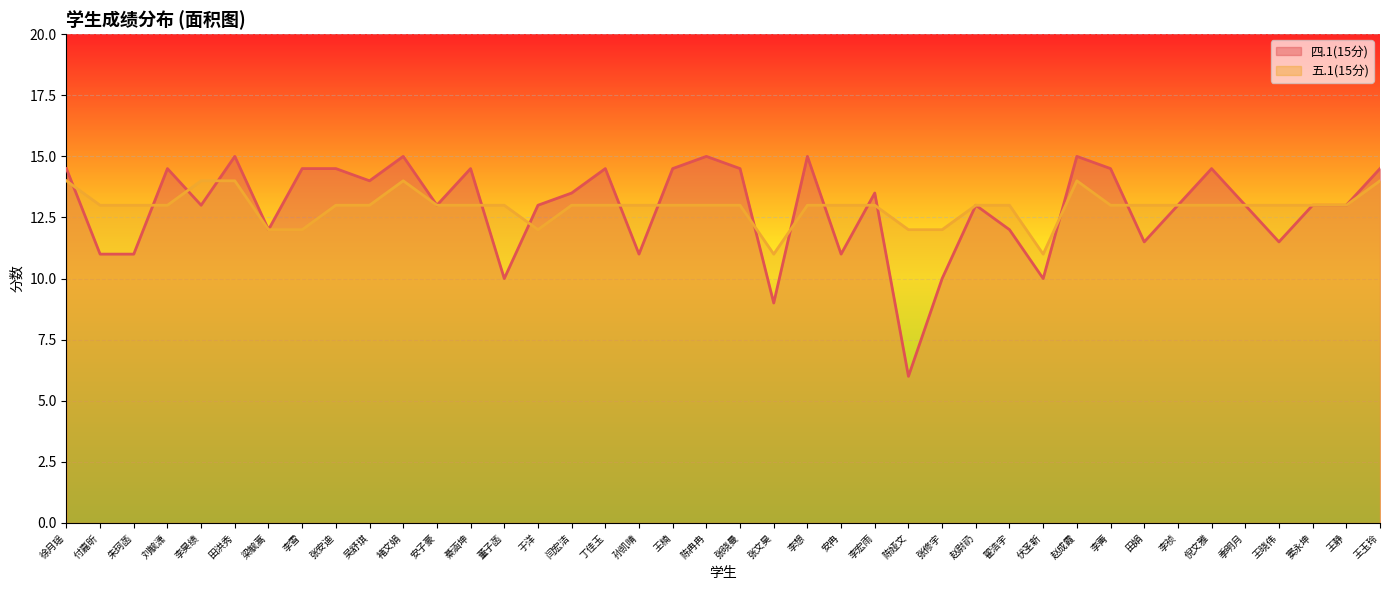

Where does the 五.1(15分) series first go above 13?

徐月瑶